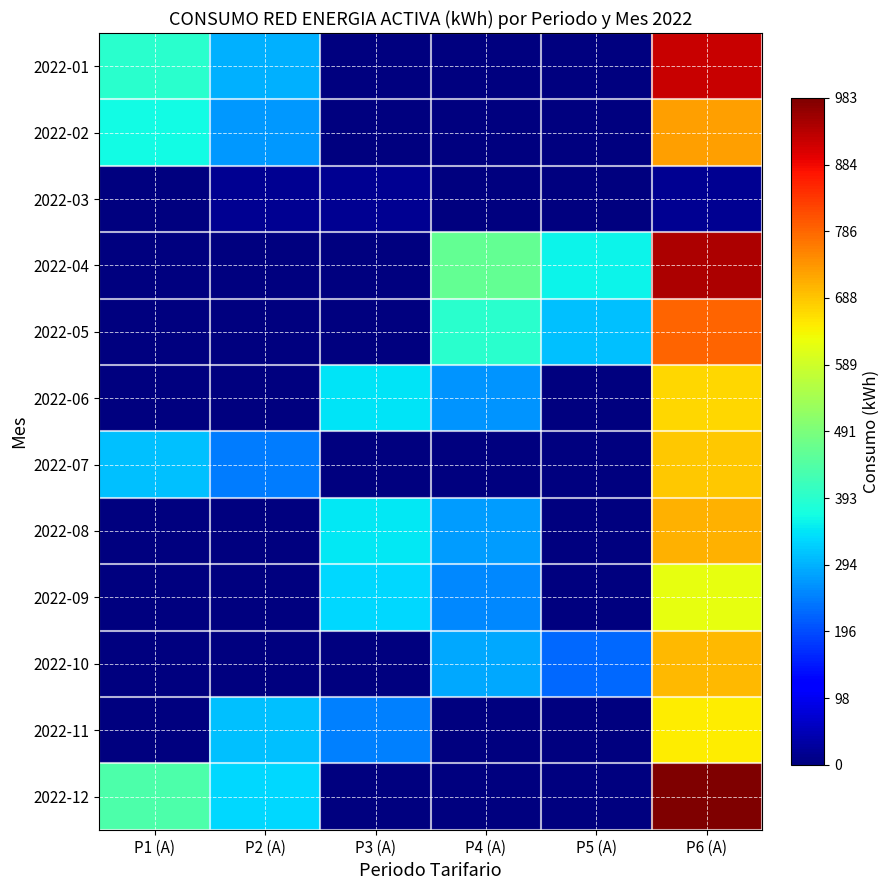

Reading left to right, list all the values displayed in this chart.

2022-01: P1 (A)=392	P2 (A)=294	P3 (A)=0	P4 (A)=0	P5 (A)=0	P6 (A)=919
2022-02: P1 (A)=367	P2 (A)=270	P3 (A)=0	P4 (A)=0	P5 (A)=0	P6 (A)=726
2022-03: P1 (A)=0	P2 (A)=19	P3 (A)=16	P4 (A)=0	P5 (A)=0	P6 (A)=16
2022-04: P1 (A)=0	P2 (A)=0	P3 (A)=0	P4 (A)=464	P5 (A)=360	P6 (A)=942
2022-05: P1 (A)=0	P2 (A)=0	P3 (A)=0	P4 (A)=393	P5 (A)=308	P6 (A)=789
2022-06: P1 (A)=0	P2 (A)=0	P3 (A)=343	P4 (A)=266	P5 (A)=0	P6 (A)=669
2022-07: P1 (A)=309	P2 (A)=242	P3 (A)=0	P4 (A)=0	P5 (A)=0	P6 (A)=684
2022-08: P1 (A)=0	P2 (A)=0	P3 (A)=349	P4 (A)=275	P5 (A)=0	P6 (A)=707
2022-09: P1 (A)=0	P2 (A)=0	P3 (A)=331	P4 (A)=257	P5 (A)=0	P6 (A)=621
2022-10: P1 (A)=0	P2 (A)=0	P3 (A)=0	P4 (A)=286	P5 (A)=225	P6 (A)=701
2022-11: P1 (A)=0	P2 (A)=311	P3 (A)=247	P4 (A)=0	P5 (A)=0	P6 (A)=646
2022-12: P1 (A)=435	P2 (A)=331	P3 (A)=0	P4 (A)=0	P5 (A)=0	P6 (A)=983